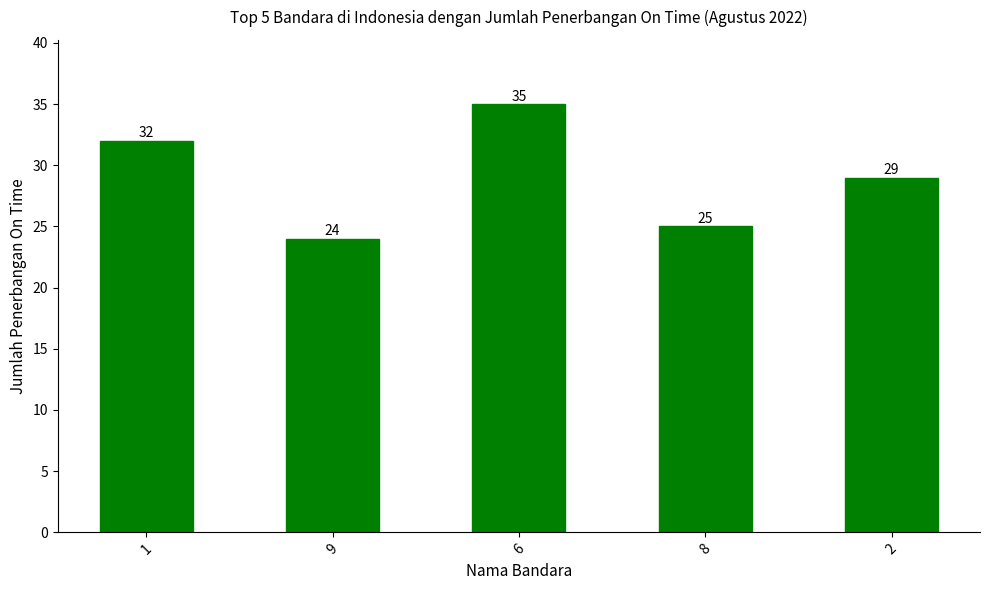

List the labels in order of value, smallest first.

9, 8, 2, 1, 6